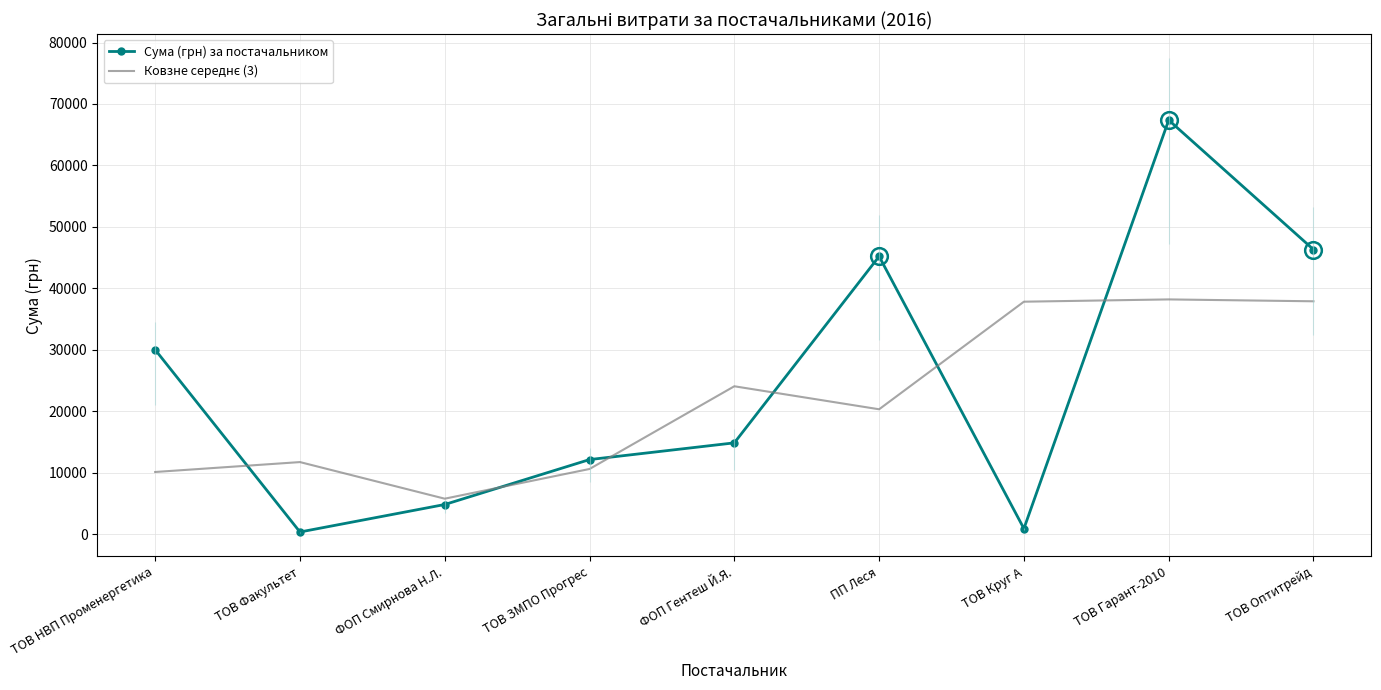

Reading left to right, extract all data points from this chart.

Сума (грн) за постачальником: ТОВ НВП Променергетика=30016.8	ТОВ Факультет=365.0	ФОП Смирнова Н.Л.=4837.3	ТОВ ЗМПО Прогрес=12147.0	ФОП Гентеш Й.Я.=14868.8	ПП Леся=45207.0	ТОВ Круг А=916.9	ТОВ Гарант-2010=67380.6	ТОВ Оптитрейд=46318.3
Ковзне середнє (3): ТОВ НВП Променергетика=10127.3	ТОВ Факультет=11739.7	ФОП Смирнова Н.Л.=5783.1	ТОВ ЗМПО Прогрес=10617.7	ФОП Гентеш Й.Я.=24074.3	ПП Леся=20330.9	ТОВ Круг А=37834.8	ТОВ Гарант-2010=38205.2	ТОВ Оптитрейд=37899.6